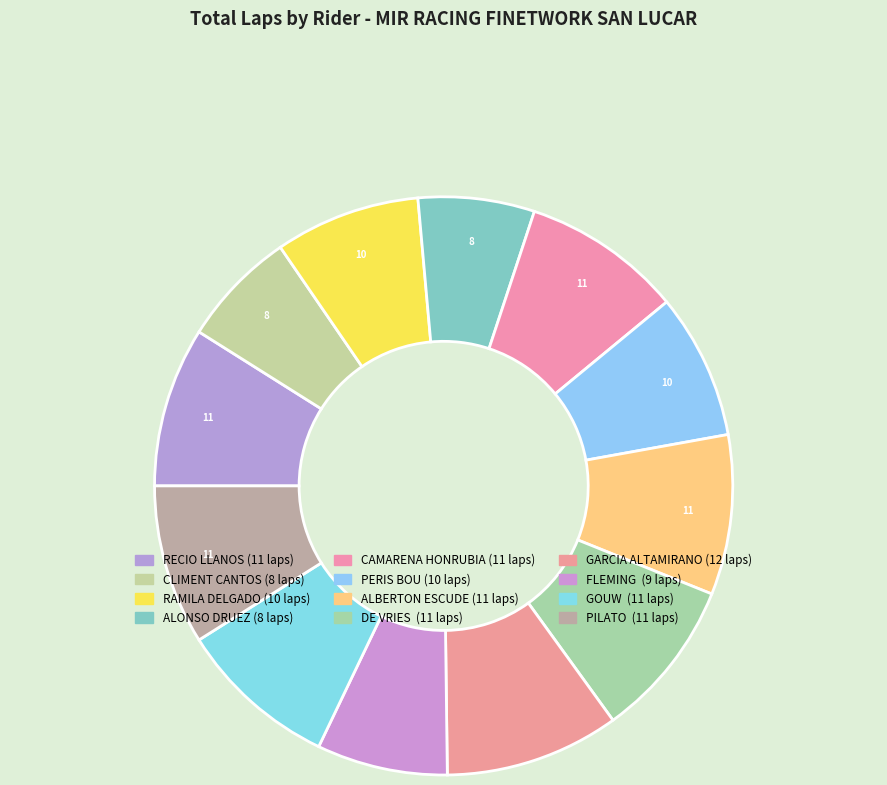

How many slices are in this pie chart?

12